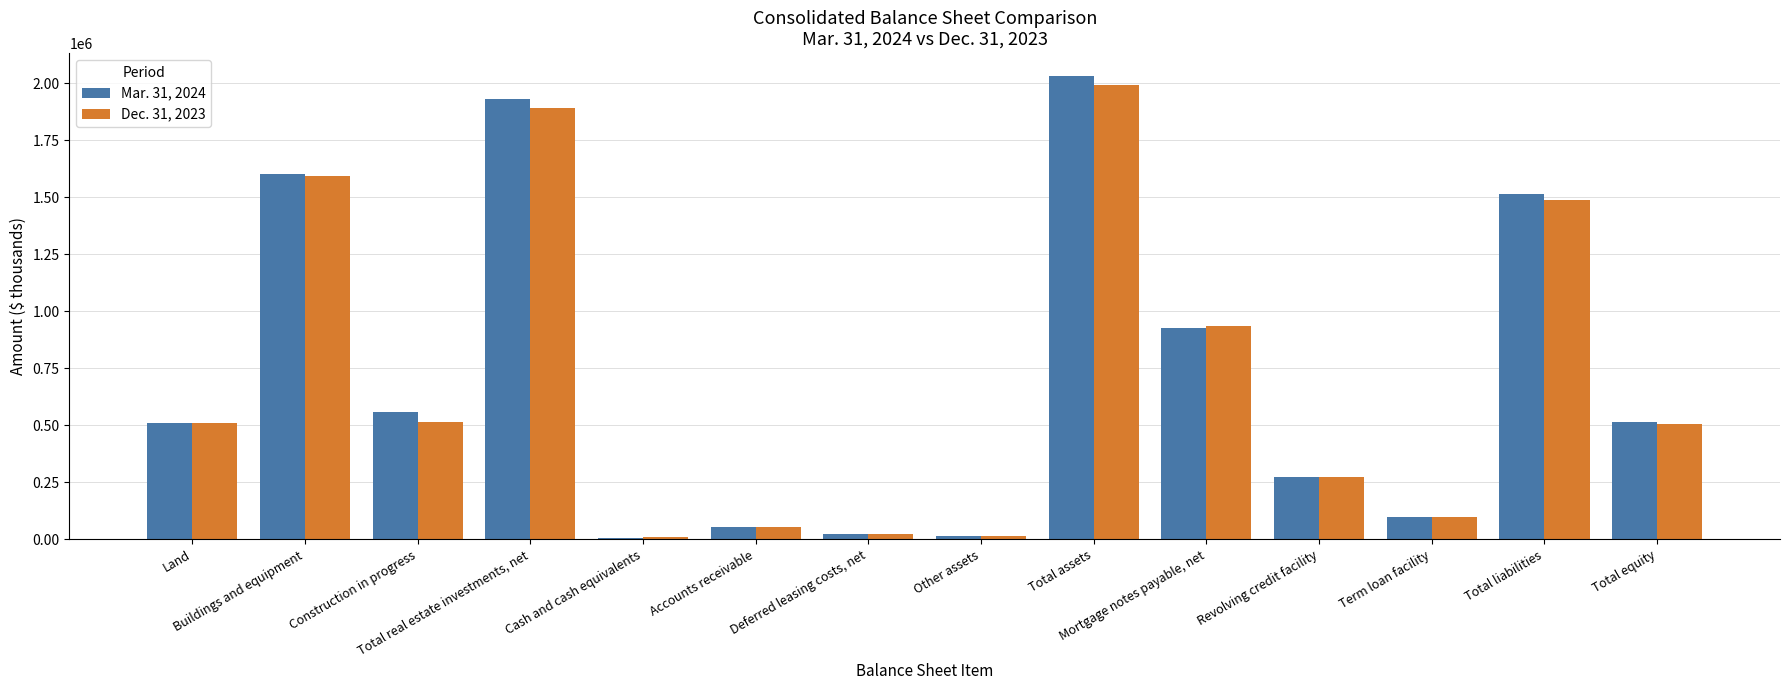

List the series in order of their overall mean, lowest first.

Dec. 31, 2023, Mar. 31, 2024